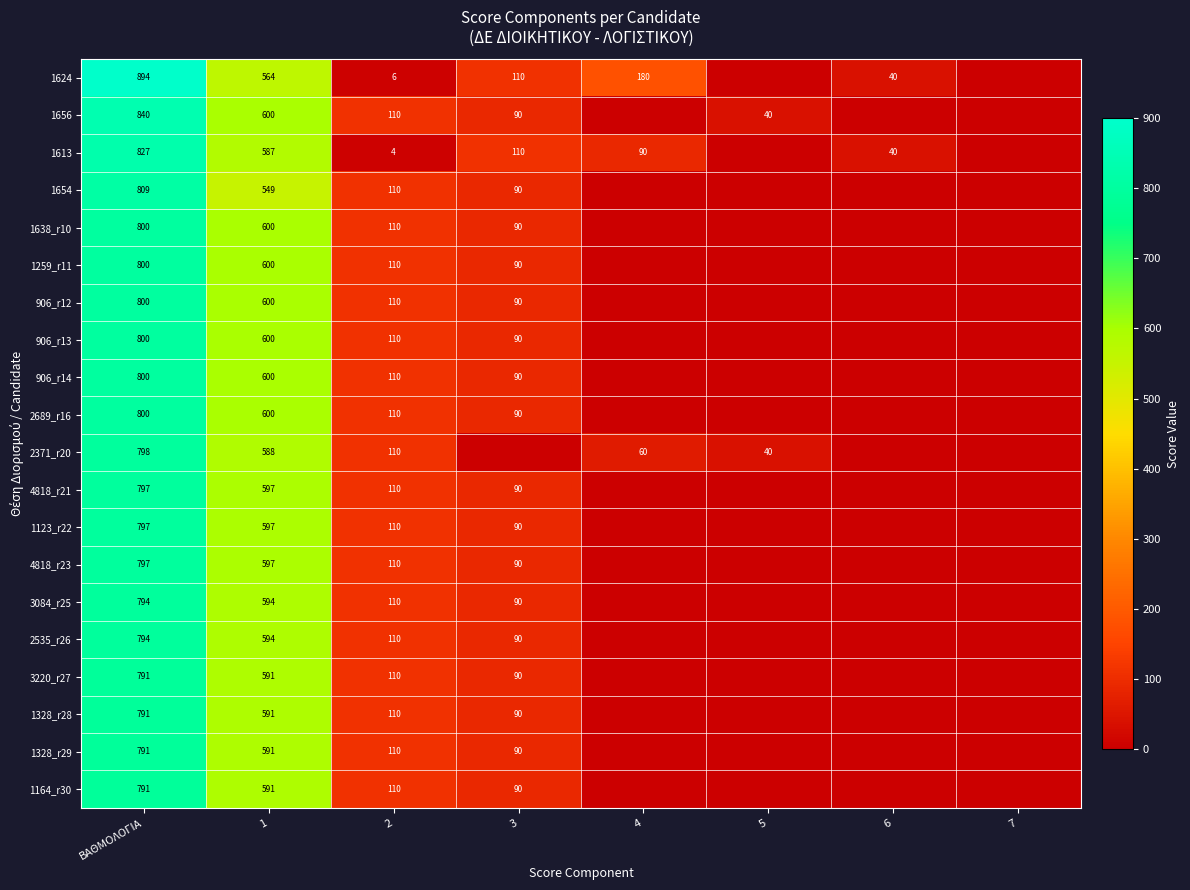

The 4818_r21 series shows 48 at 2. True or false?

False